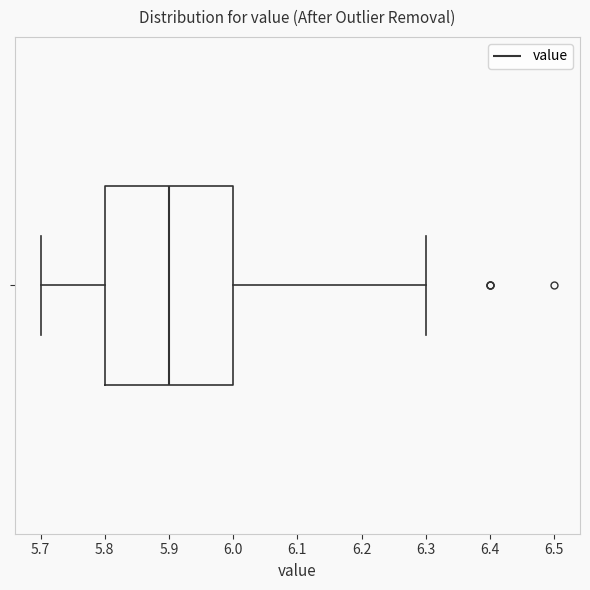

Where does the median line of the box sit on the x-axis? The values are not printed on the chart, so give them approximately, as read against the axis.

5.9